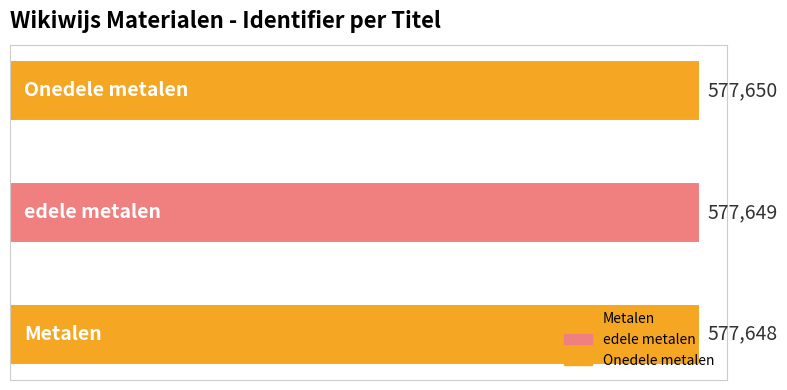

What is the difference between the maximum and second lowest values?

1